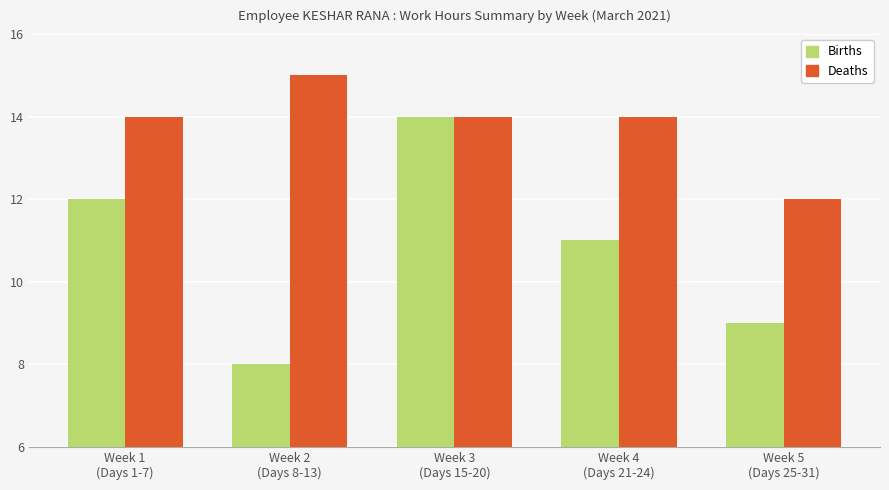

How many groups of bars are there?

5